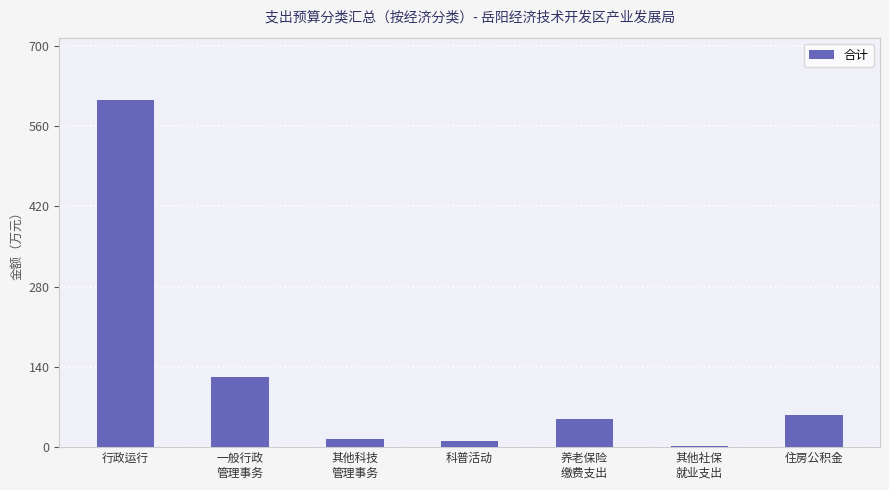

The value at 住房公积金 is 55.3. True or false?

True